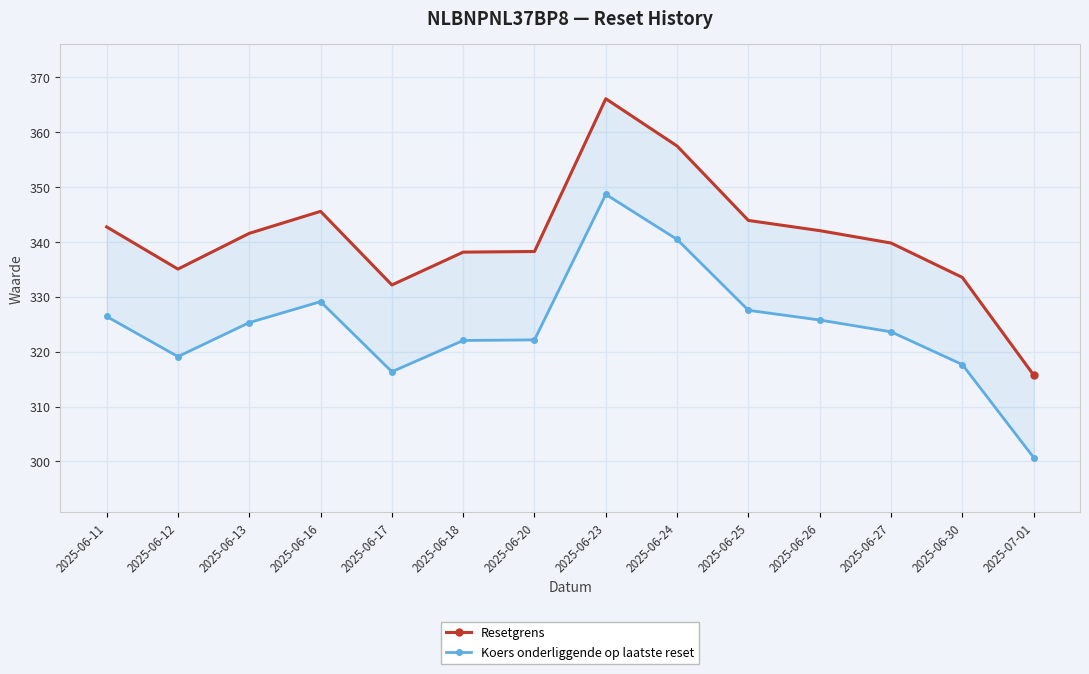

What position from the right is 2025-06-30?

2